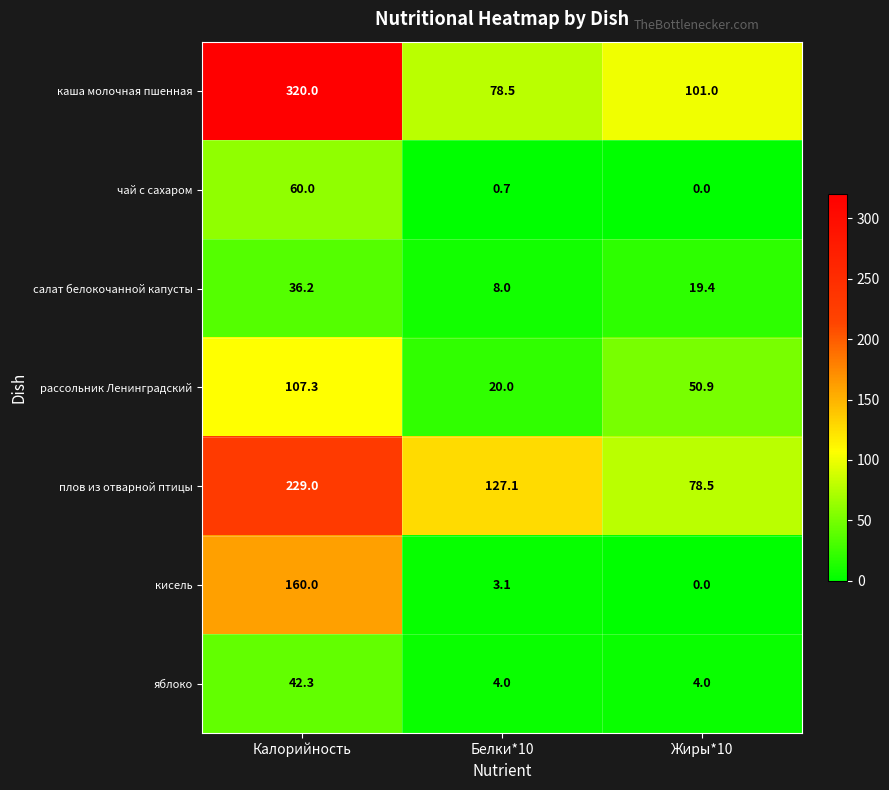

What is the sum of all кисель values?

163.1